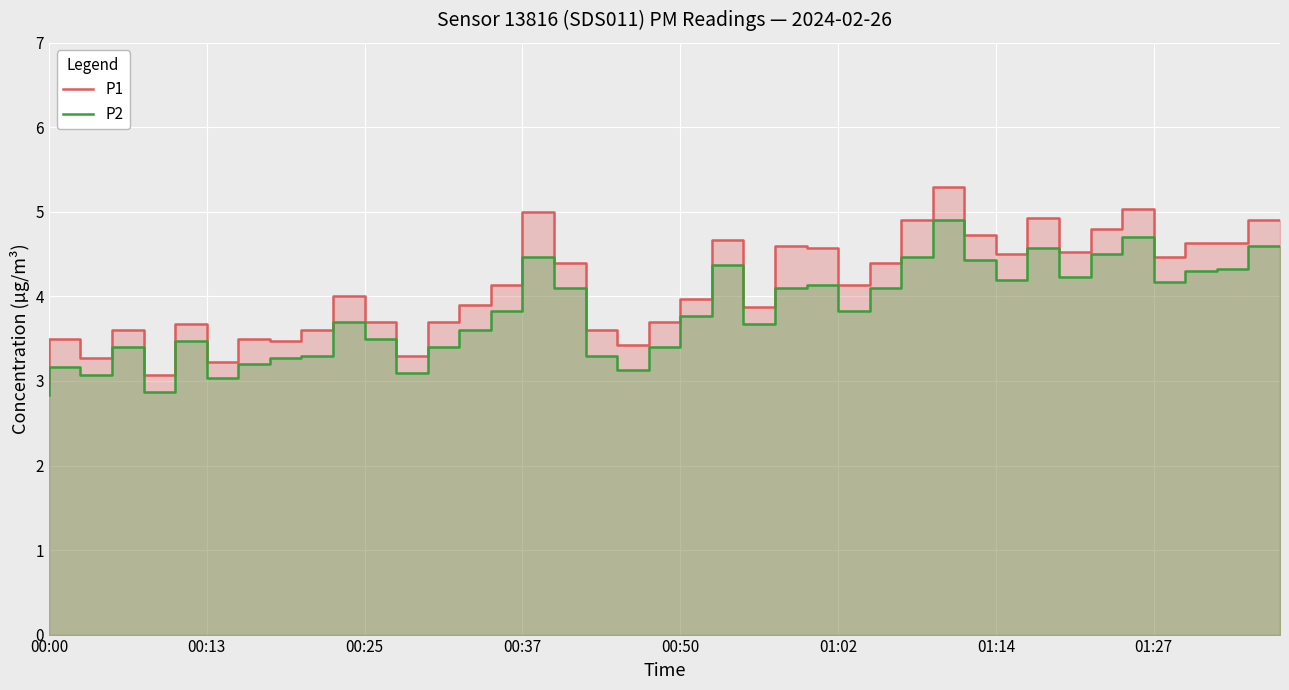

True or false: P1 has a value of 4.1 at 00:37.

True